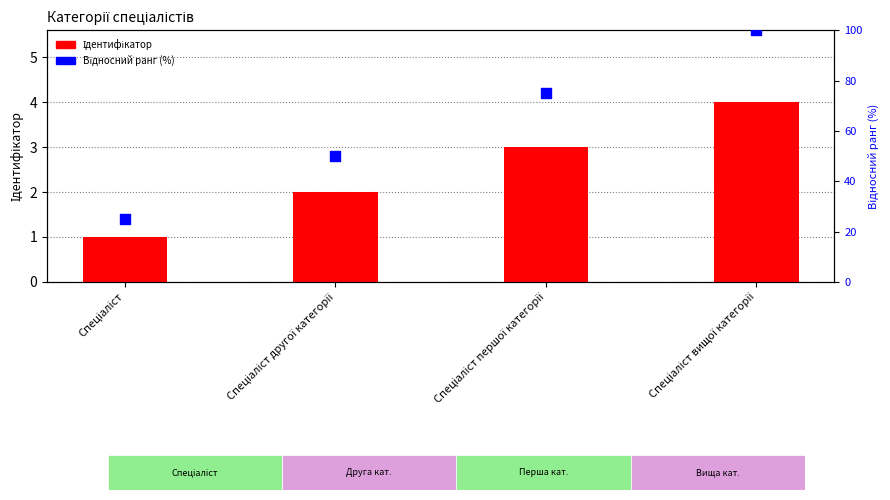

At which category is the sum across all series the highest?

Спеціаліст вищої категорії